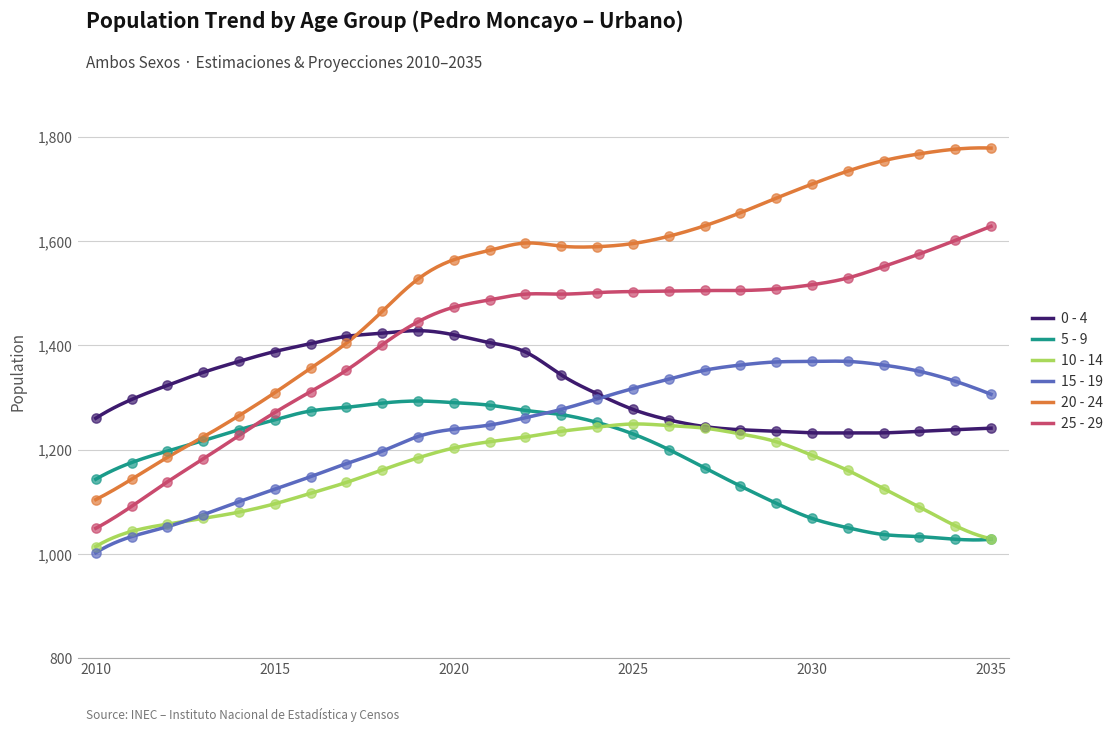

Which series reaches the minimum Y coordinate?

15 - 19